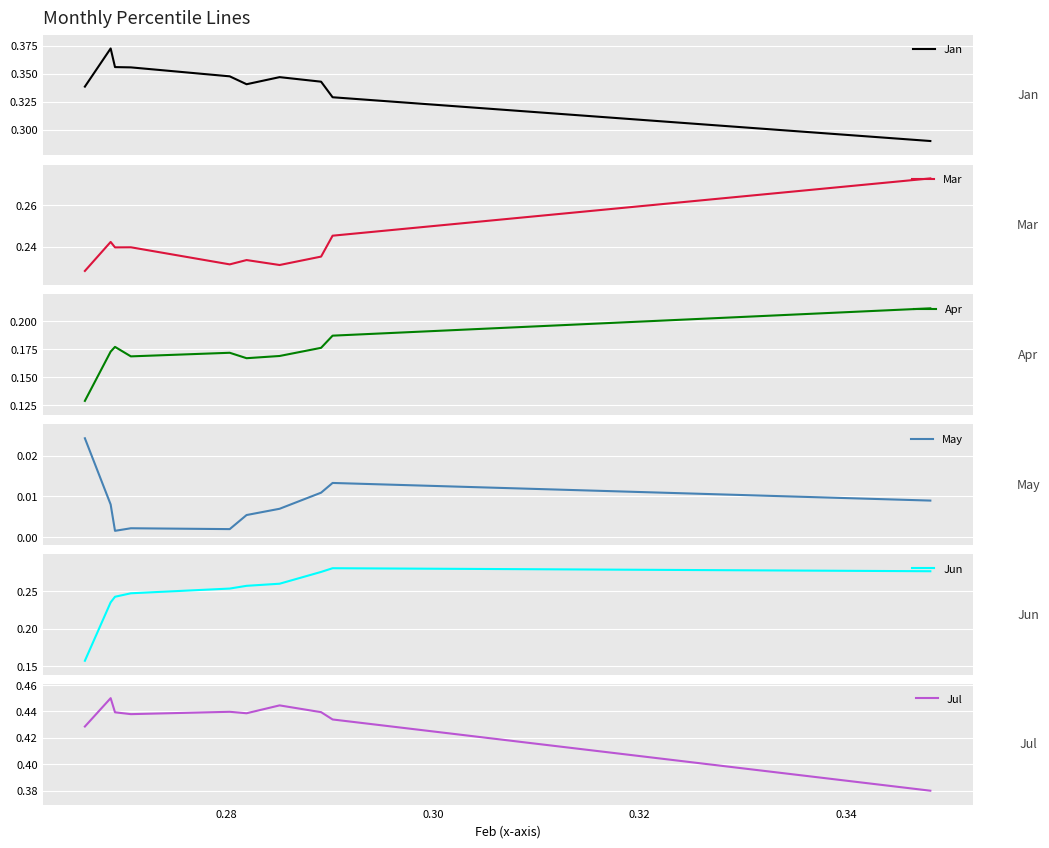

What value does the Jun series have at 0.28?

0.2